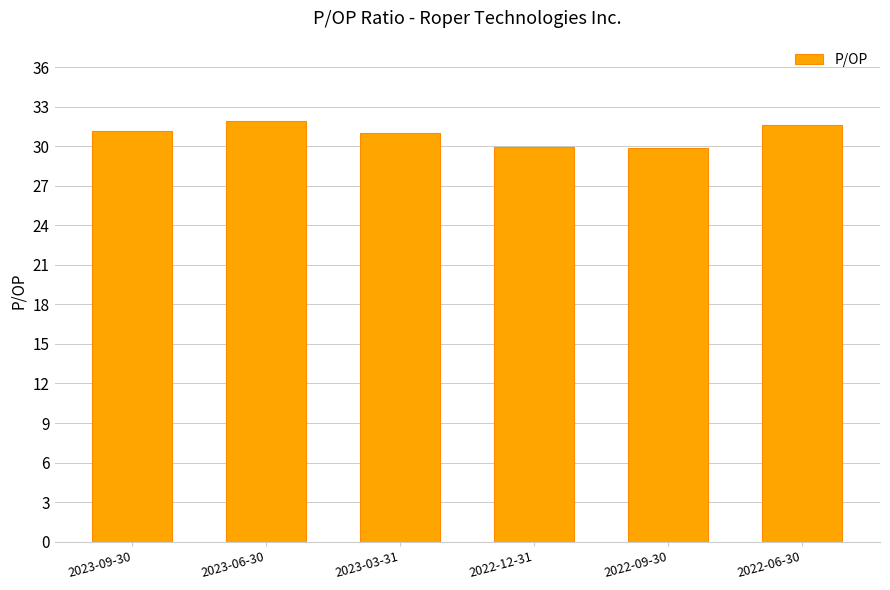

True or false: the data shows 31.1 at 2023-09-30.

True